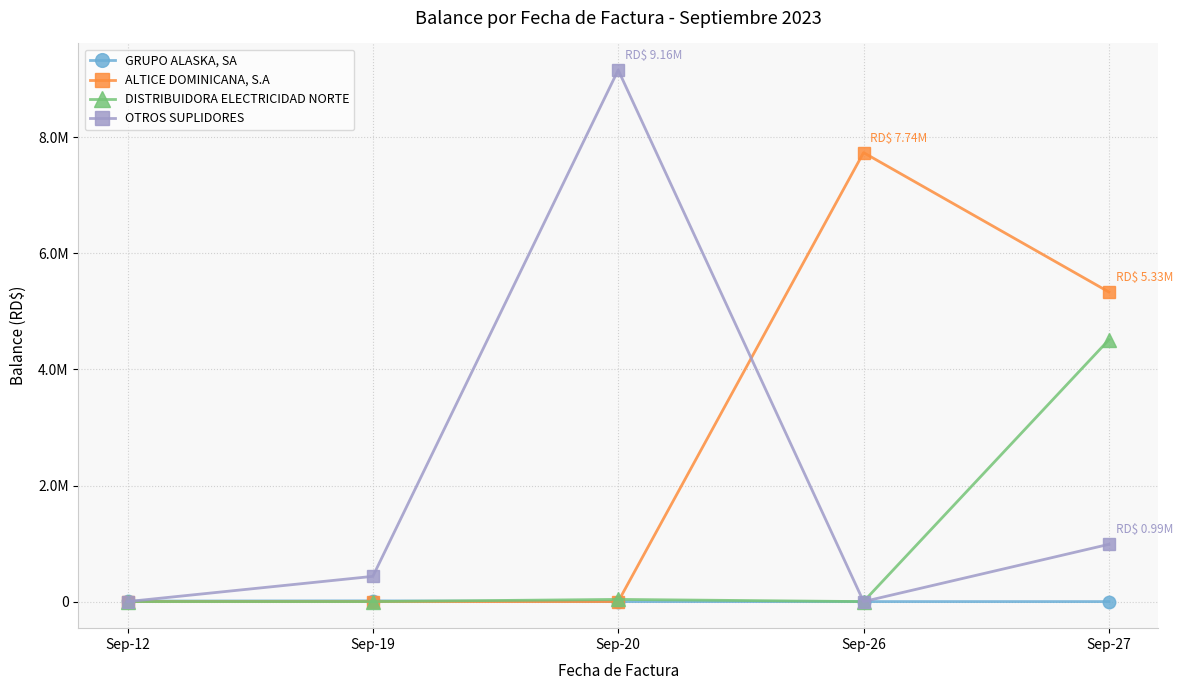

What is the value of the OTROS SUPLIDORES point at the 5th from the left?

986624.0